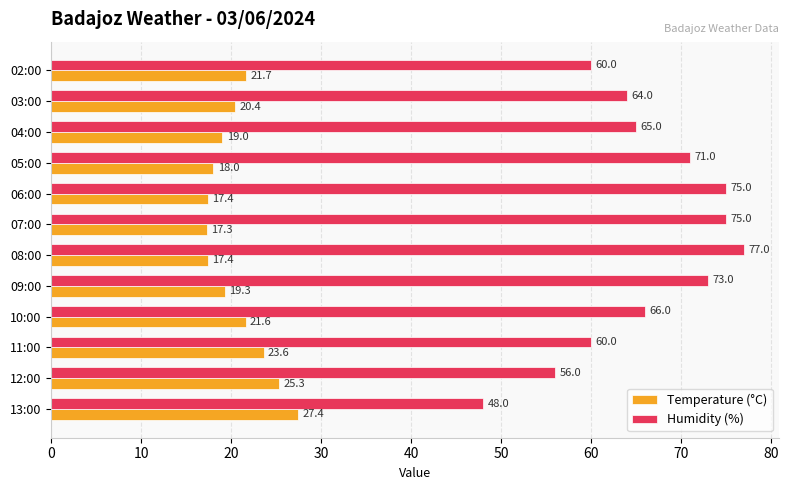

What is the lowest value of the Humidity (%) series?

48.0